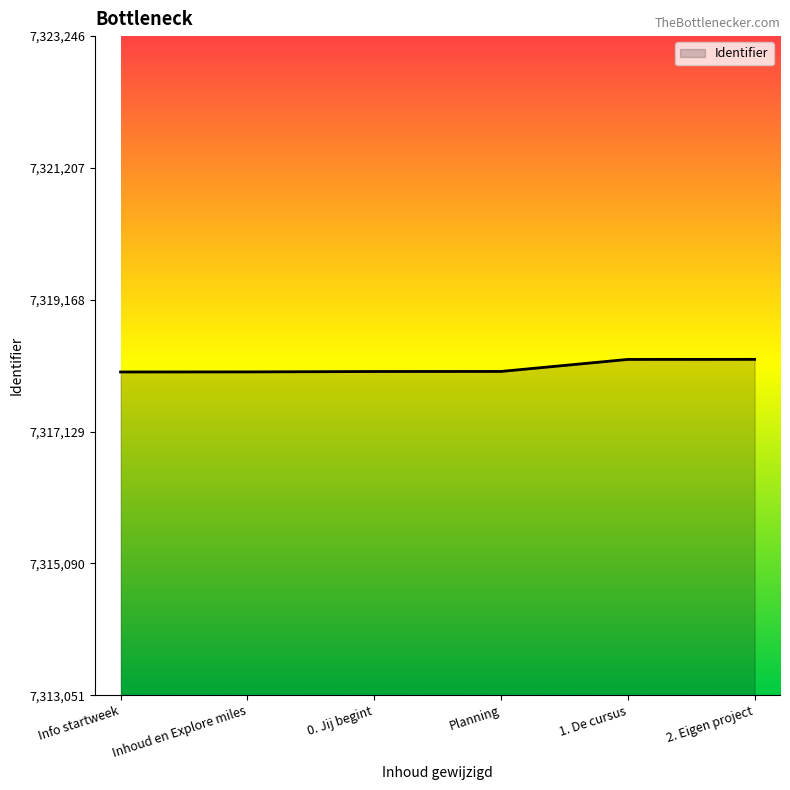

Does the chart display data point markers on the line(s)?

No